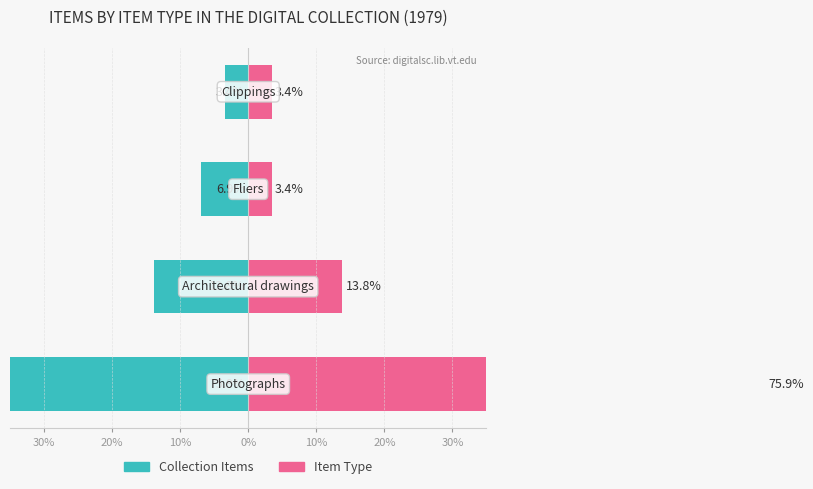

What position from the left is 10%?

3